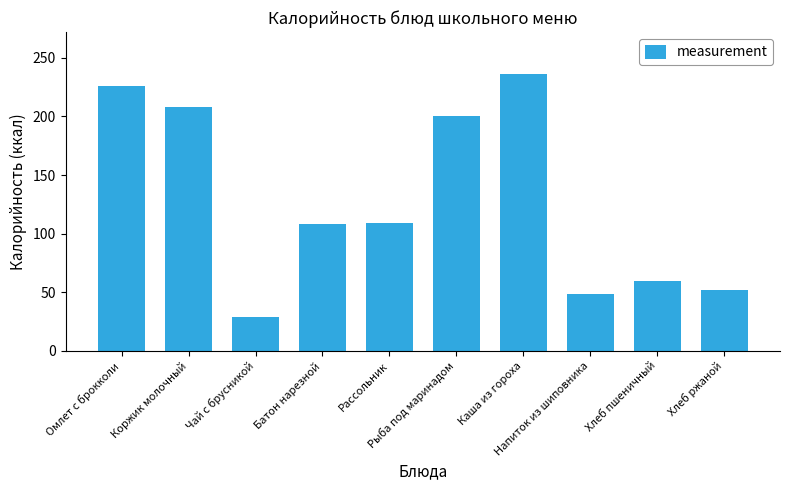

What is the maximum value shown in the chart?

236.5